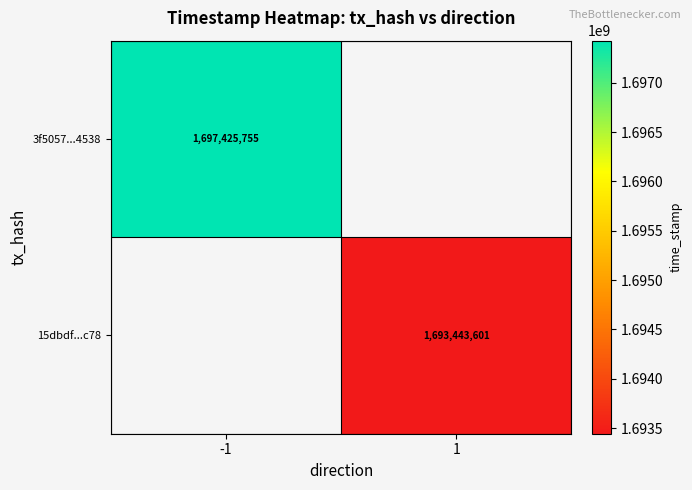

What is the smallest value displayed?

1693443601.0